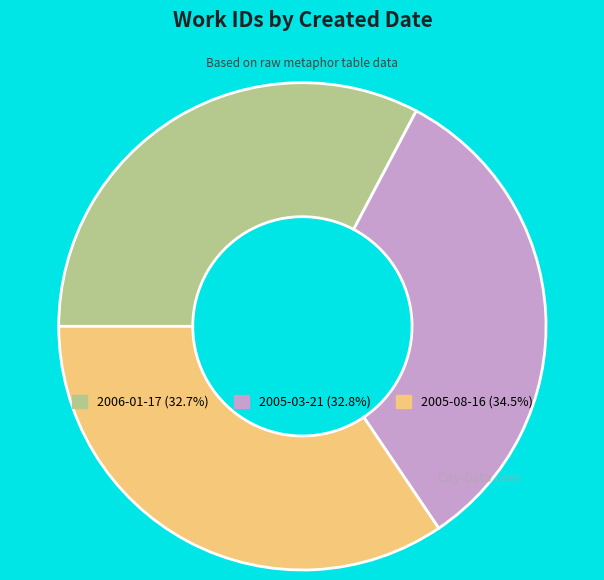

What is the largest slice in the pie chart?

2005-08-16